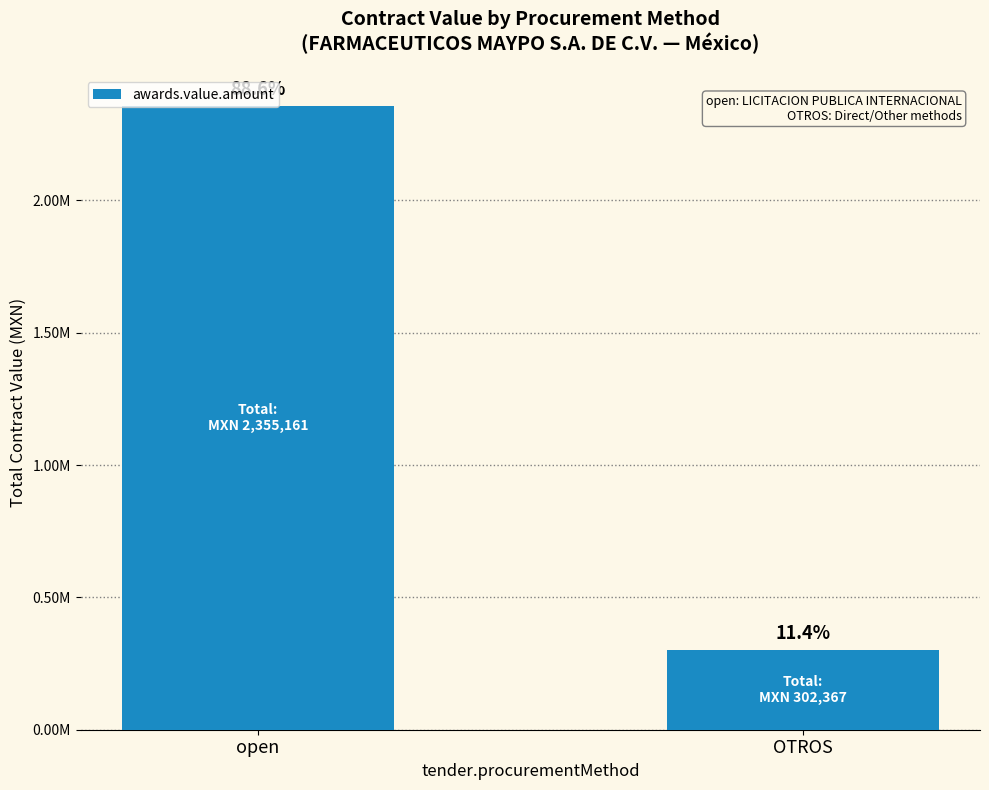

What is the change in value from open to OTROS?

-2052793.8